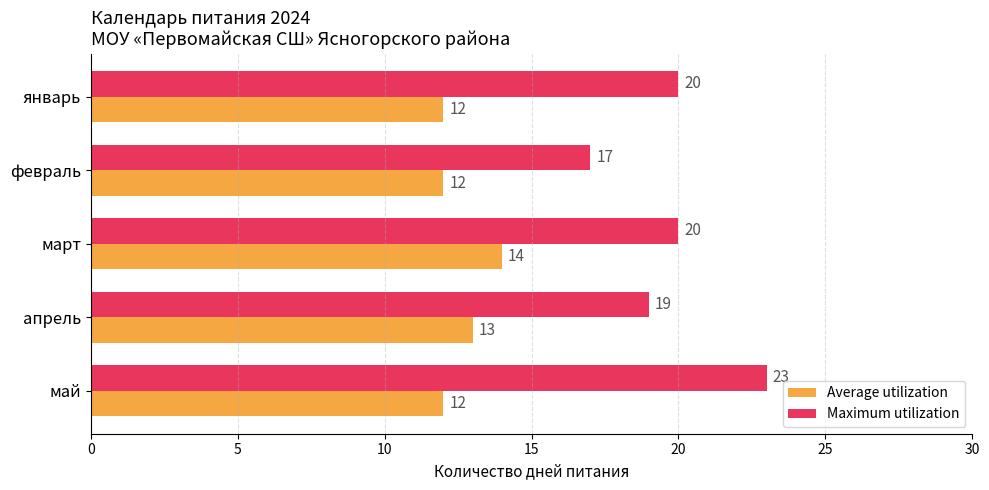

At which label is Average utilization closest to 13?

апрель